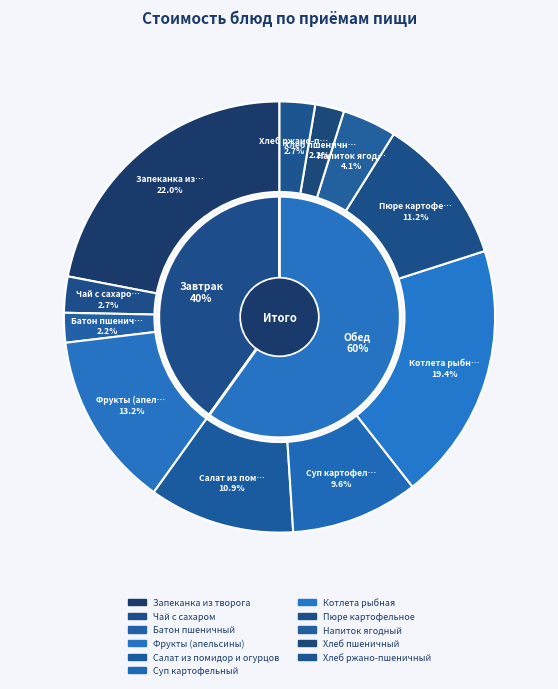

What percentage is NOT represented by Чай с сахаром?

97.3%